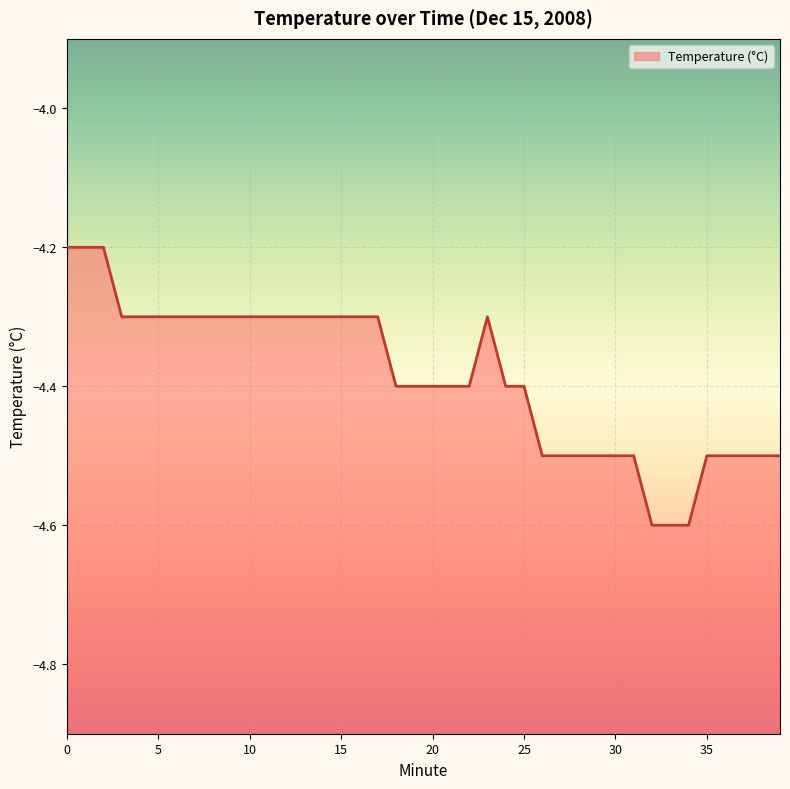

True or false: the data has more than 2 interior local peaks.

False